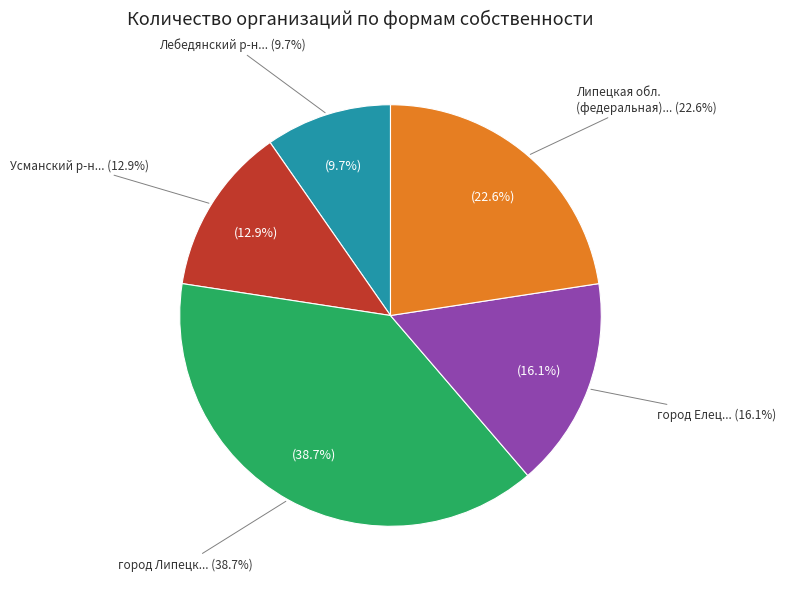

What percentage is the Усманский муниципальный район slice, to the nearest percent?

13%